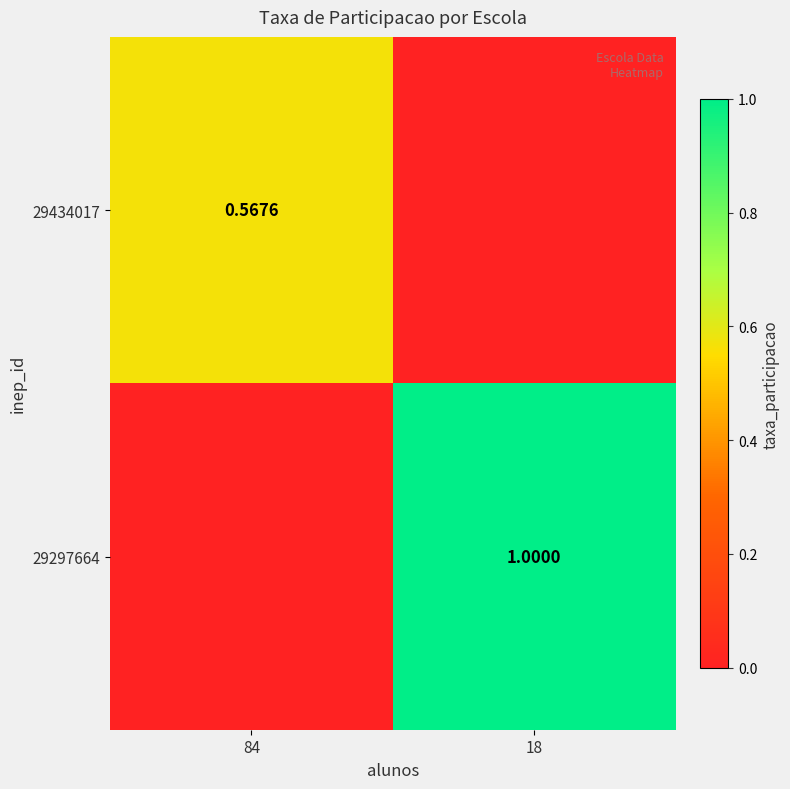

Is the value of 29434017 at 84 greater than the value of 29297664 at 18?

No